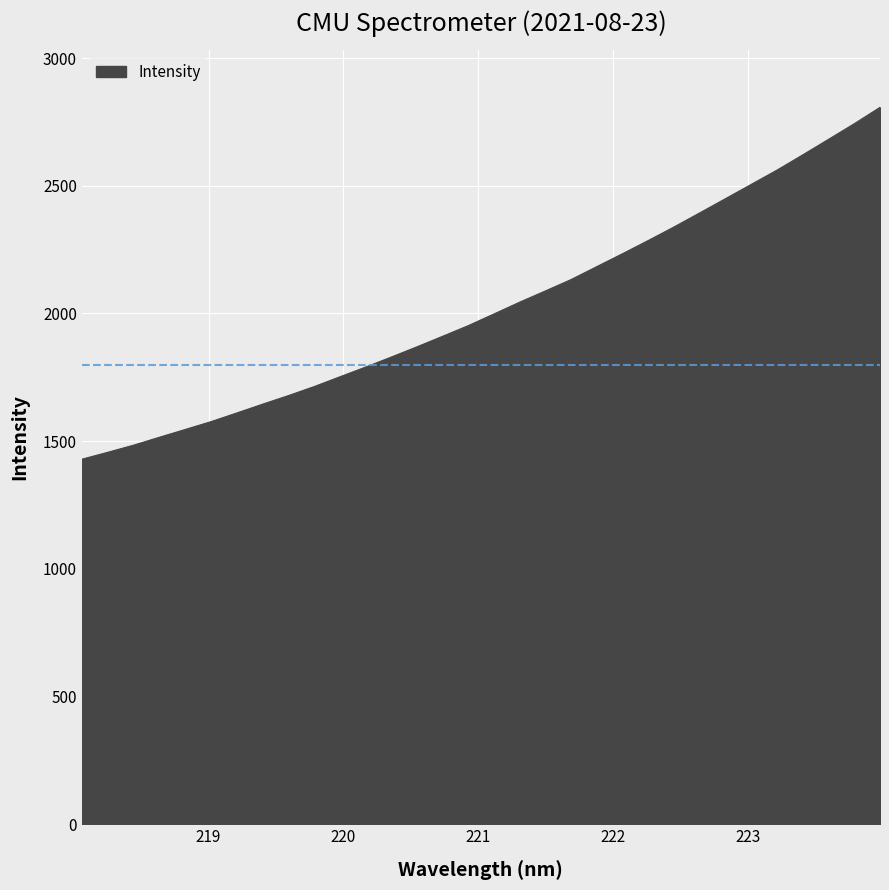

What is the maximum value shown in the chart?

2806.8